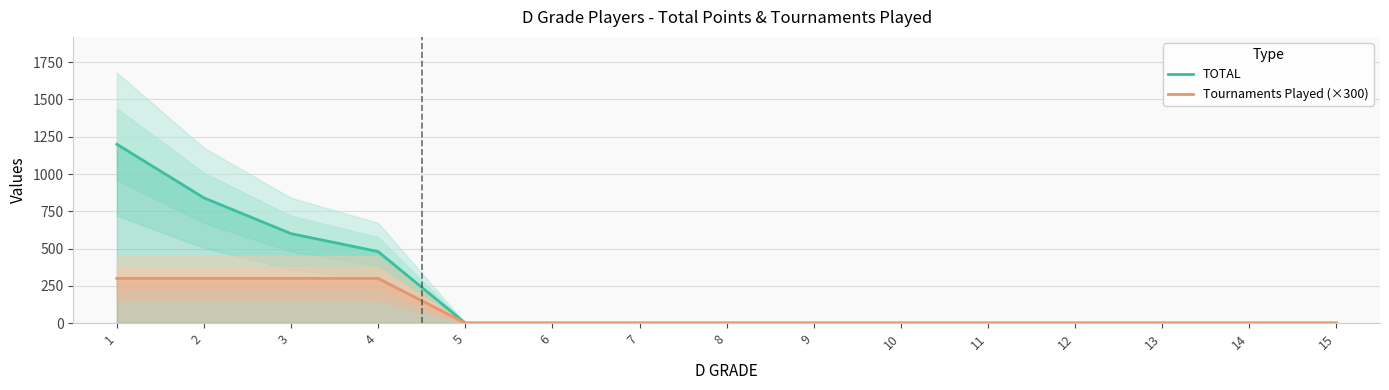

Which series has the largest range (max minus min)?

TOTAL